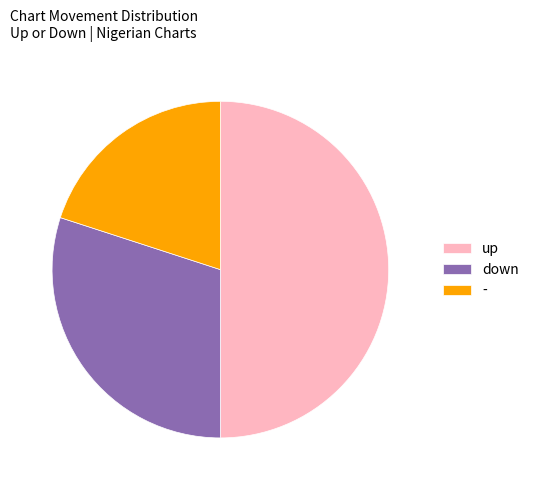

How many slices are in this pie chart?

3